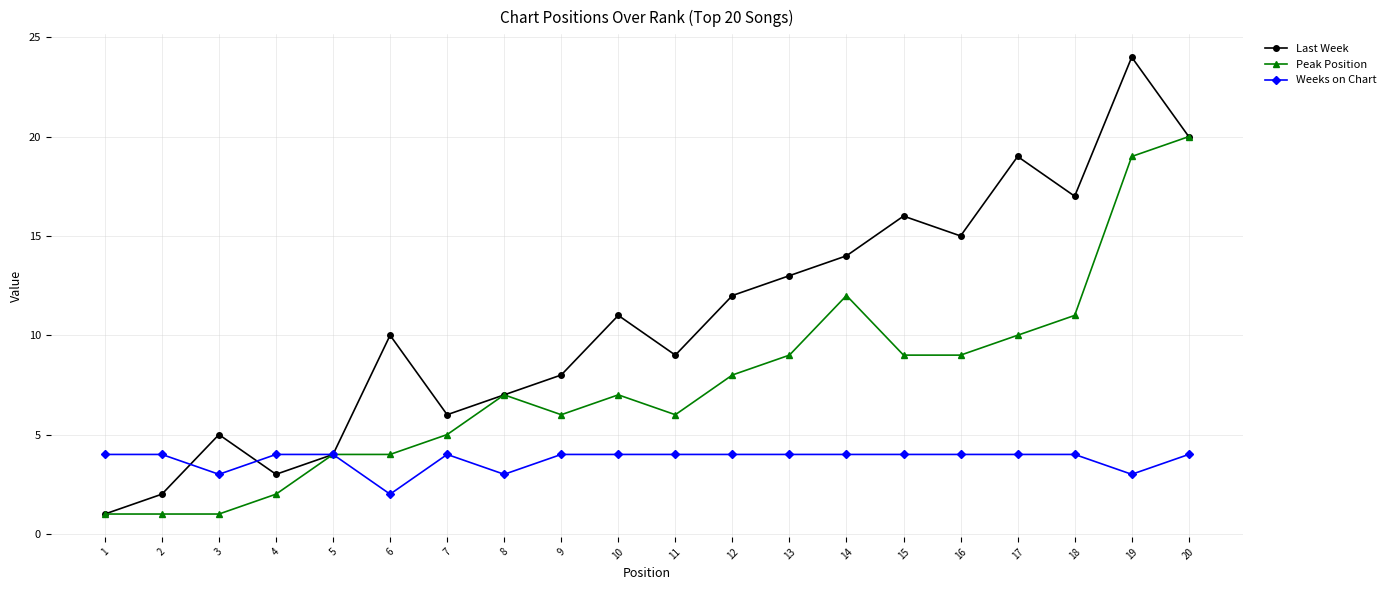

Reading left to right, what are all the values shown in this chart?

Last Week: 1=1	2=2	3=5	4=3	5=4	6=10	7=6	8=7	9=8	10=11	11=9	12=12	13=13	14=14	15=16	16=15	17=19	18=17	19=24	20=20
Peak Position: 1=1	2=1	3=1	4=2	5=4	6=4	7=5	8=7	9=6	10=7	11=6	12=8	13=9	14=12	15=9	16=9	17=10	18=11	19=19	20=20
Weeks on Chart: 1=4	2=4	3=3	4=4	5=4	6=2	7=4	8=3	9=4	10=4	11=4	12=4	13=4	14=4	15=4	16=4	17=4	18=4	19=3	20=4